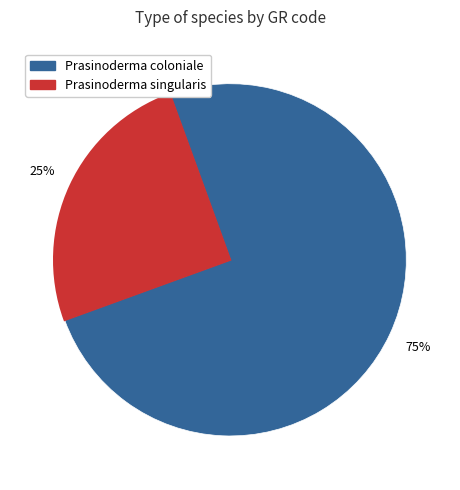

How many segments does this pie chart have?

2